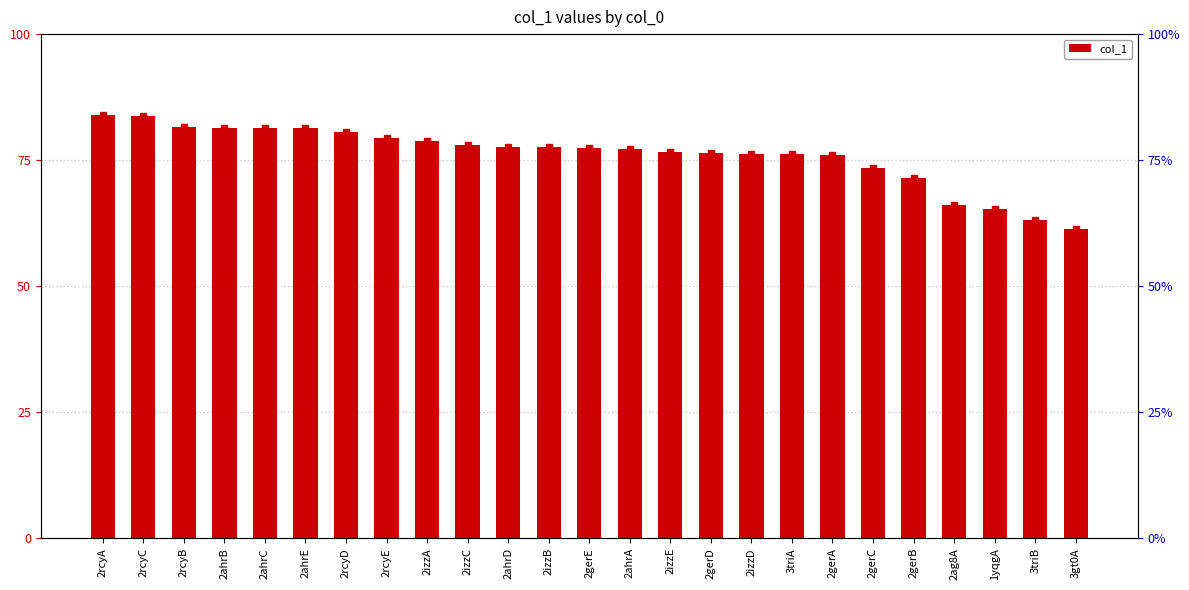

Rank the categories by value from highest to lowest.

2rcyA, 2rcyC, 2rcyB, 2ahrB, 2ahrC, 2ahrE, 2rcyD, 2rcyE, 2izzA, 2izzC, 2ahrD, 2izzB, 2gerE, 2ahrA, 2izzE, 2gerD, 2izzD, 3triA, 2gerA, 2gerC, 2gerB, 2ag8A, 1yqgA, 3triB, 3gt0A